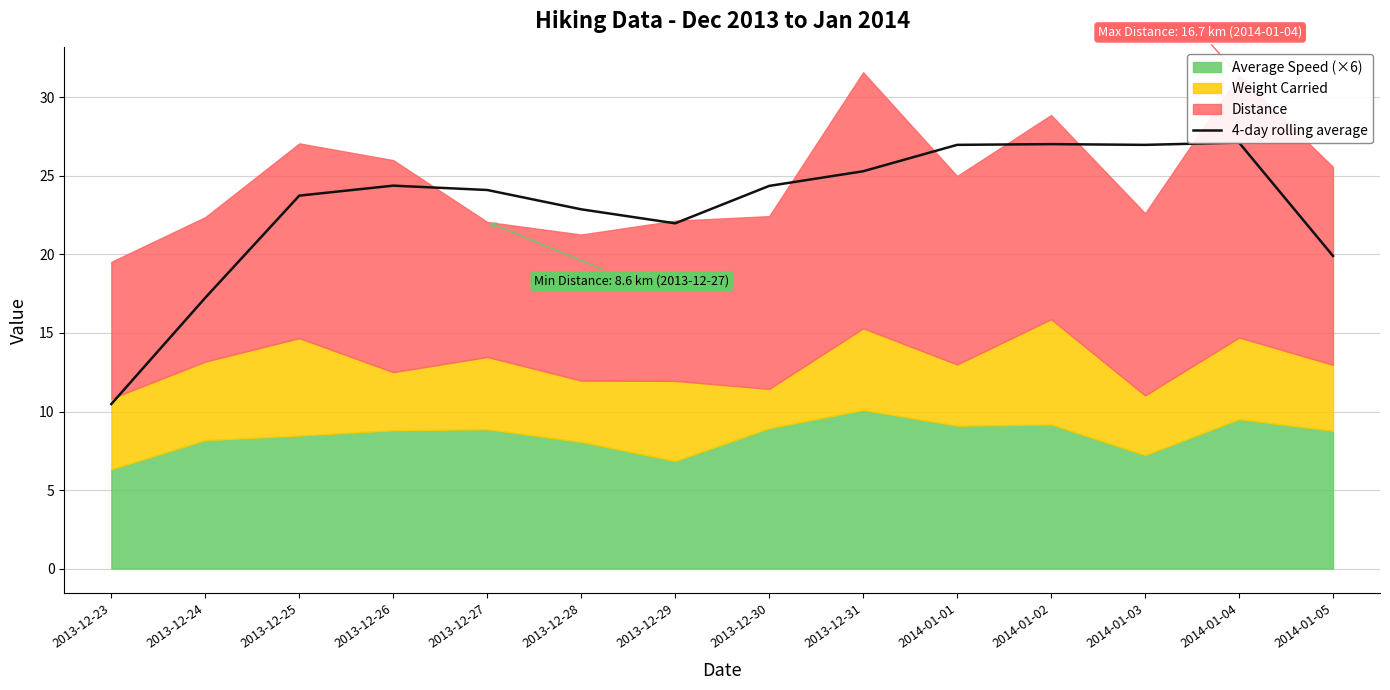

Reading left to right, extract all data points from this chart.

10.5	17.2	23.7	24.4	24.1	22.9	22.0	24.4	25.3	27.0	27.0	27.0	27.1	19.9